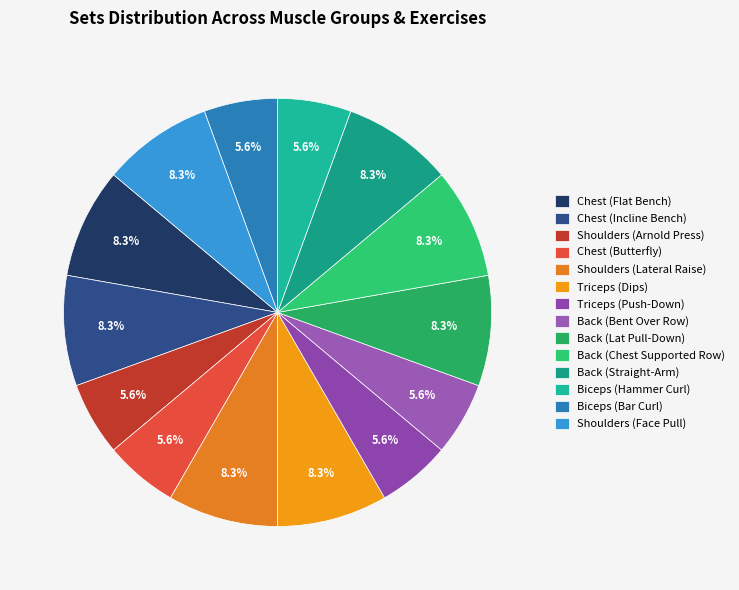

Is it true that Back (Chest Supported Row) is 8% of the pie?

True